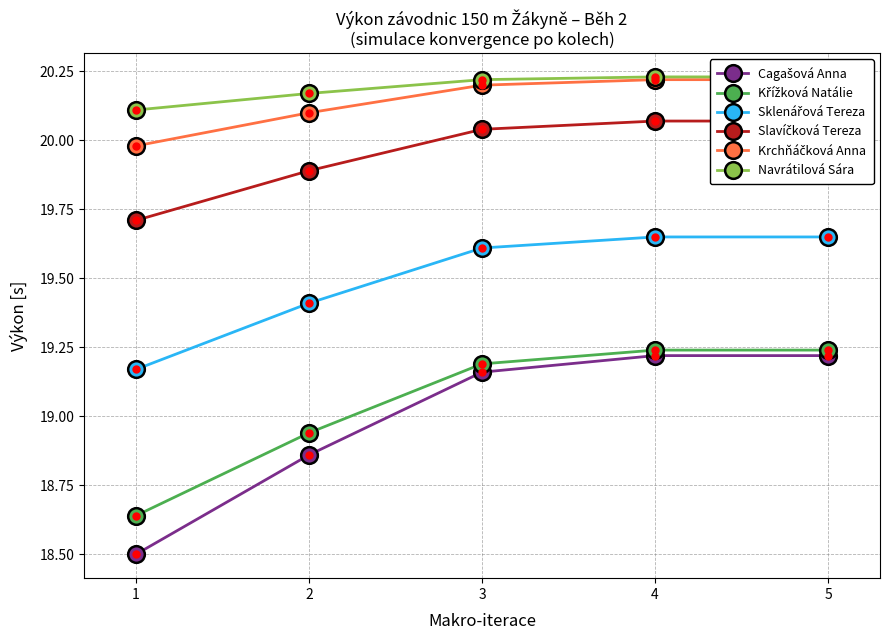

Between 1 and 3, which is larger?

3